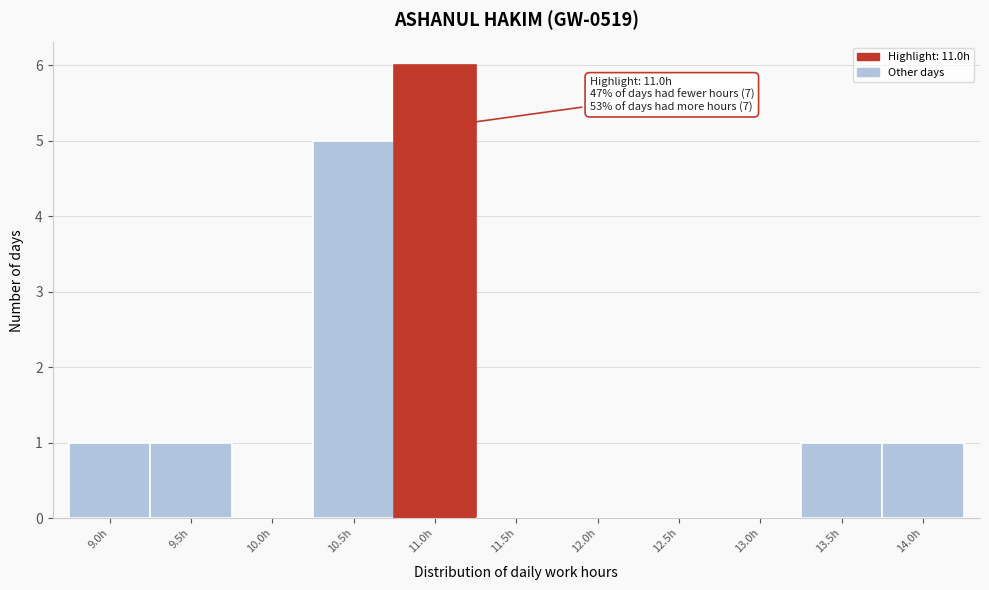

Reading left to right, list all the values displayed in this chart.

9.0h=1	9.5h=1	10.0h=0	10.5h=5	11.0h=6	11.5h=0	12.0h=0	12.5h=0	13.0h=0	13.5h=1	14.0h=1